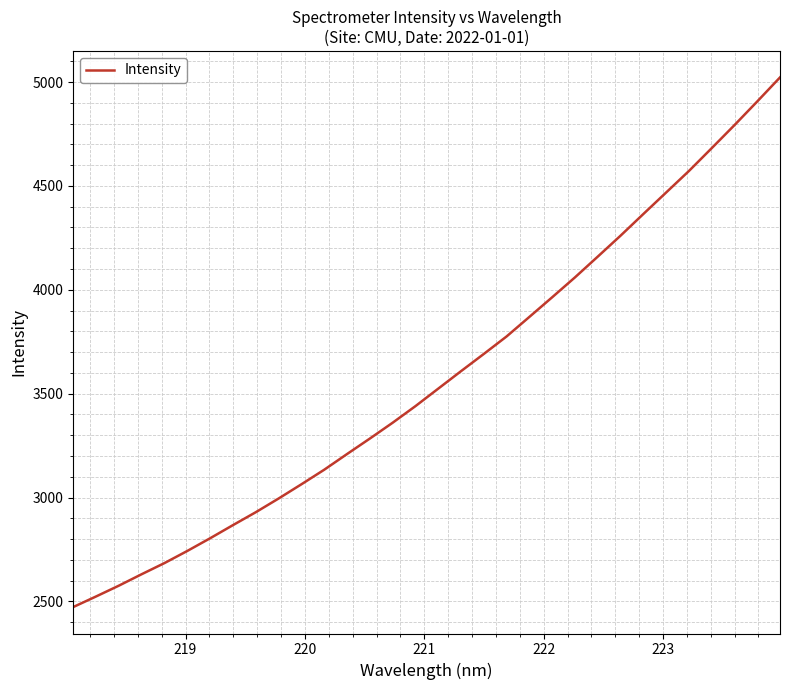

What is the greatest value displayed?

5022.1